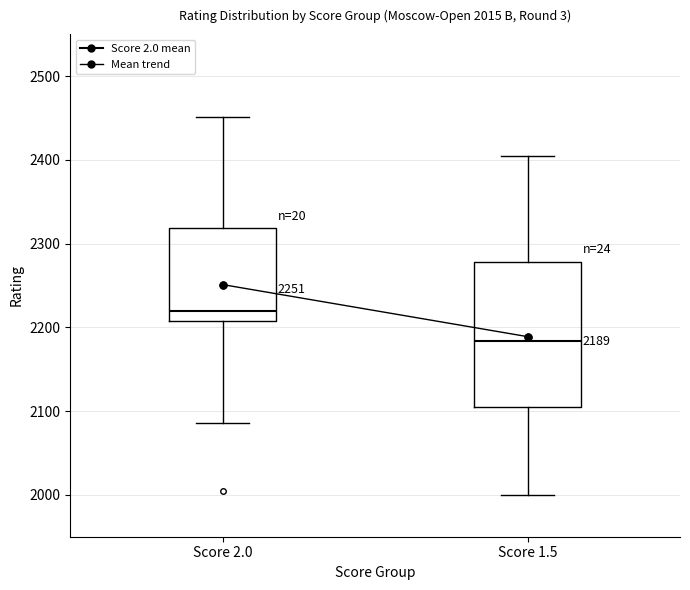

Which box is the tallest, from its lower edge to its upper edge?

Score 1.5